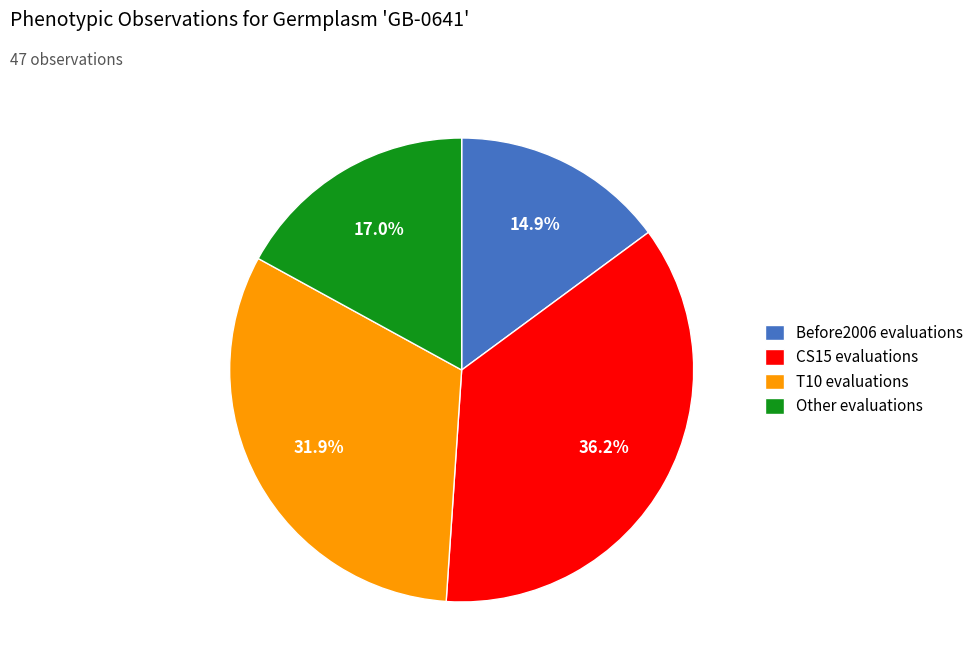

Is the sum of Other and Before2006 greater than half?

No